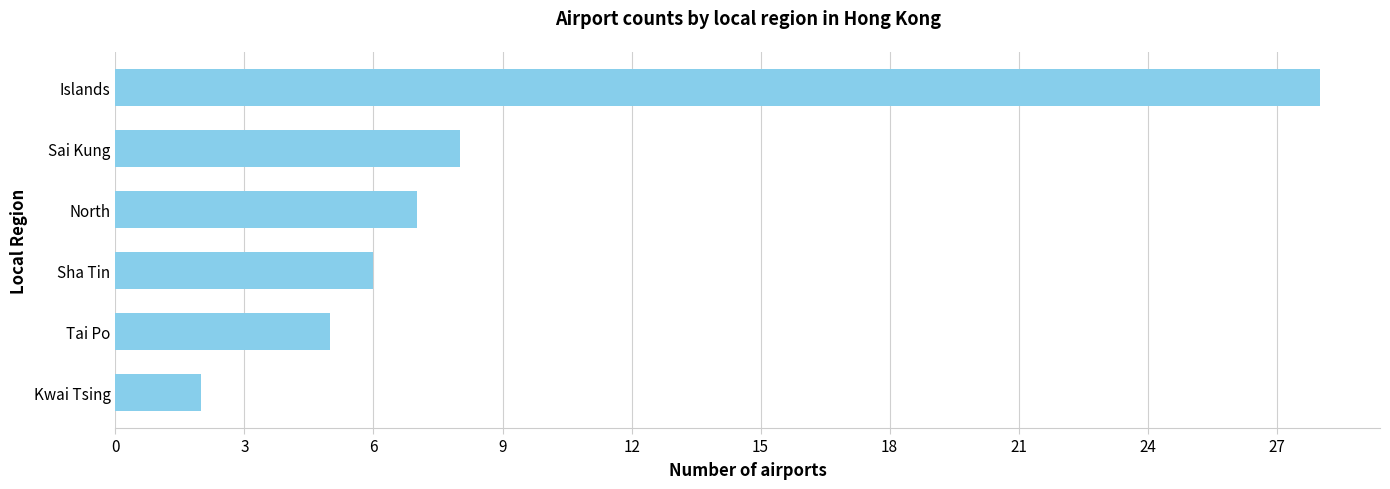

What is the change in value from Sha Tin to Sai Kung?

+2